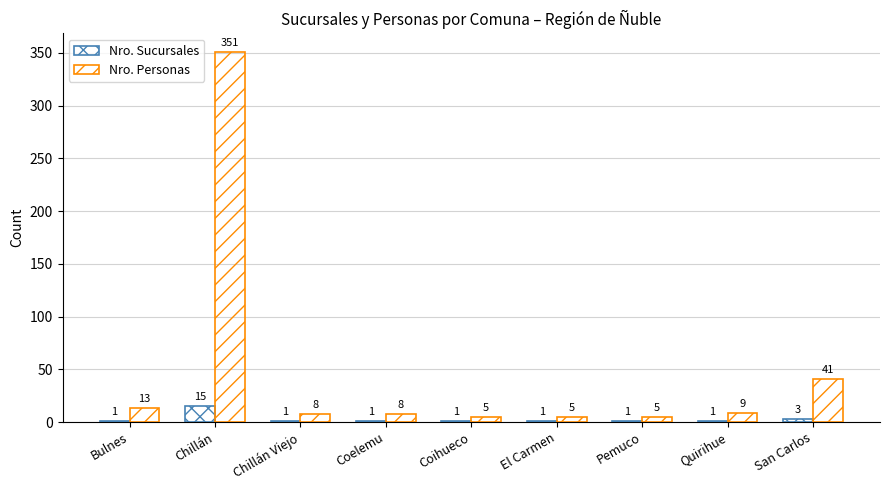

The Nro. Sucursales series shows 0 at Coihueco. True or false?

False